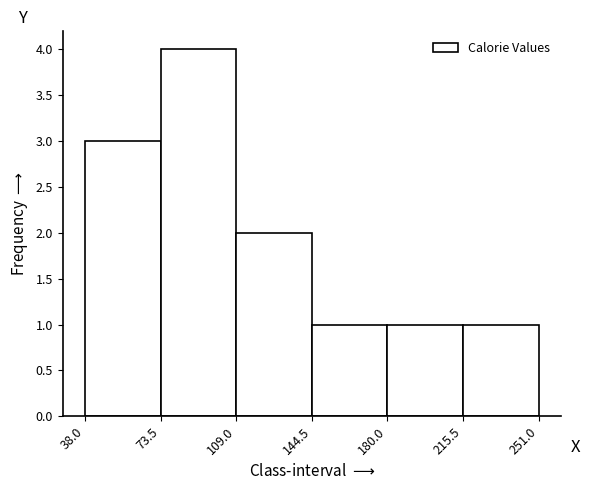

Reading left to right, transcribe this chart: for each bar, give the range it covers on the x-axis and its height. The values are not printed on the chart, so give them approximately, as read against the axis.

38.0 to 73.5: 3
73.5 to 109.0: 4
109.0 to 144.5: 2
144.5 to 180.0: 1
180.0 to 215.5: 1
215.5 to 251.0: 1